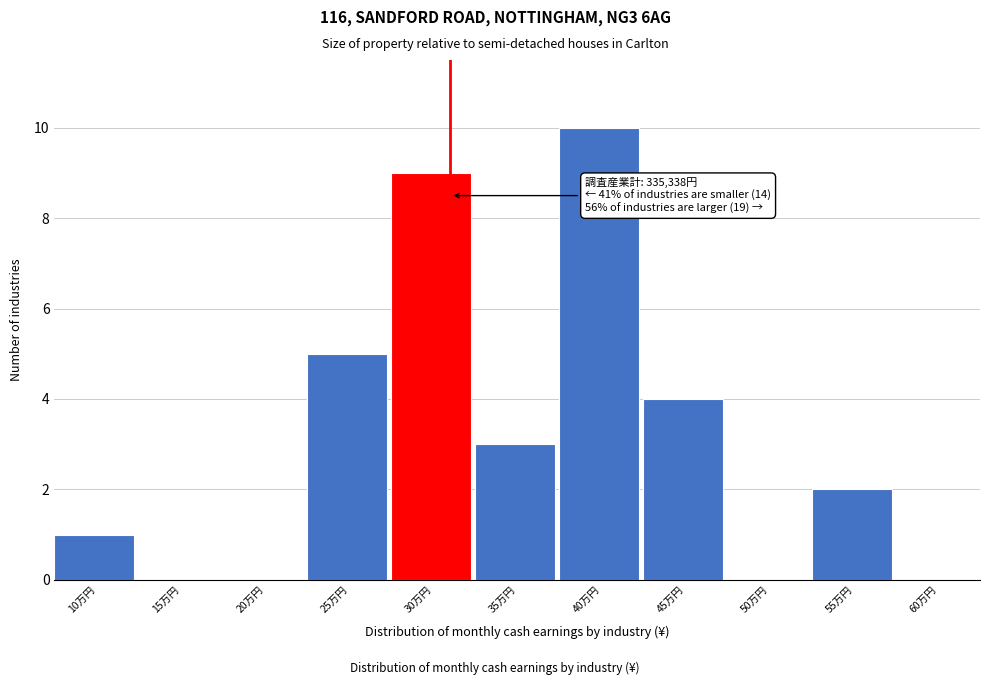

Reading right to left, what are all the values shown in this chart?

60万円=0	55万円=2	50万円=0	45万円=4	40万円=10	35万円=3	30万円=9	25万円=5	20万円=0	15万円=0	10万円=1